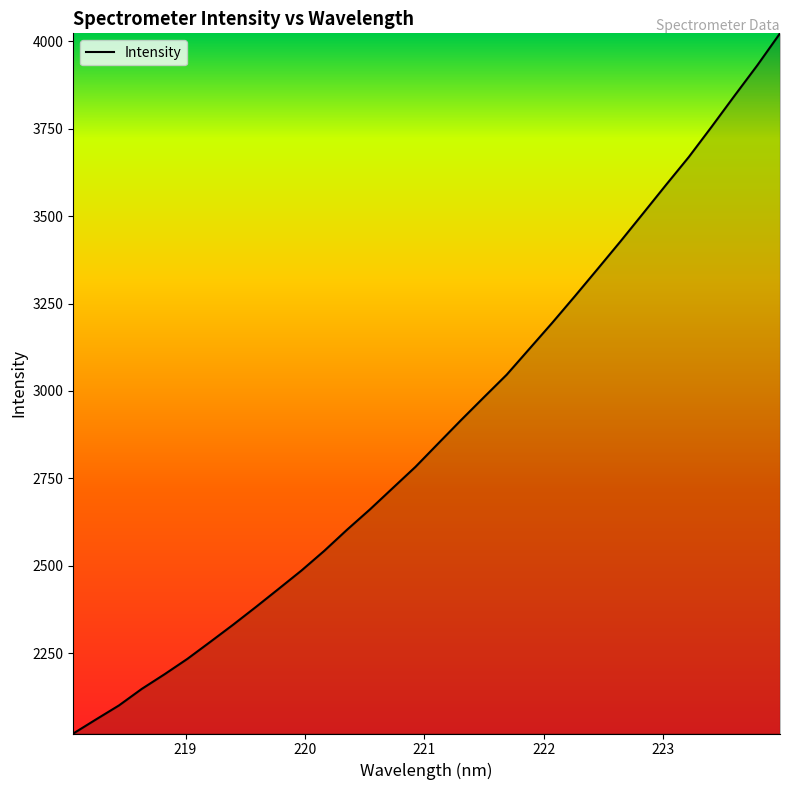

What is the maximum value shown in the chart?

4023.1